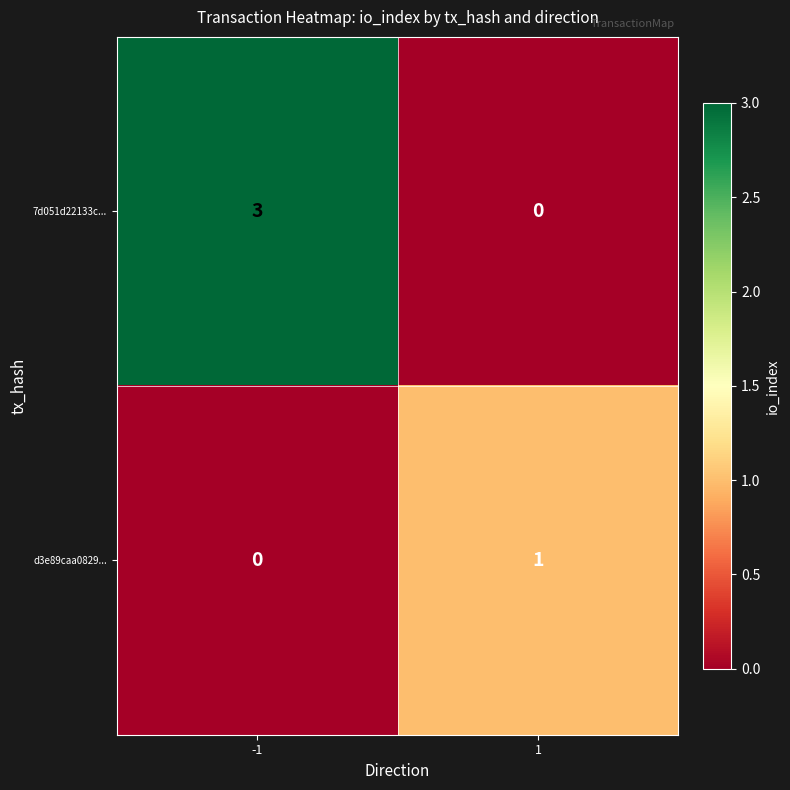

Which series changed the most between -1 and 1?

7d051d22133c...